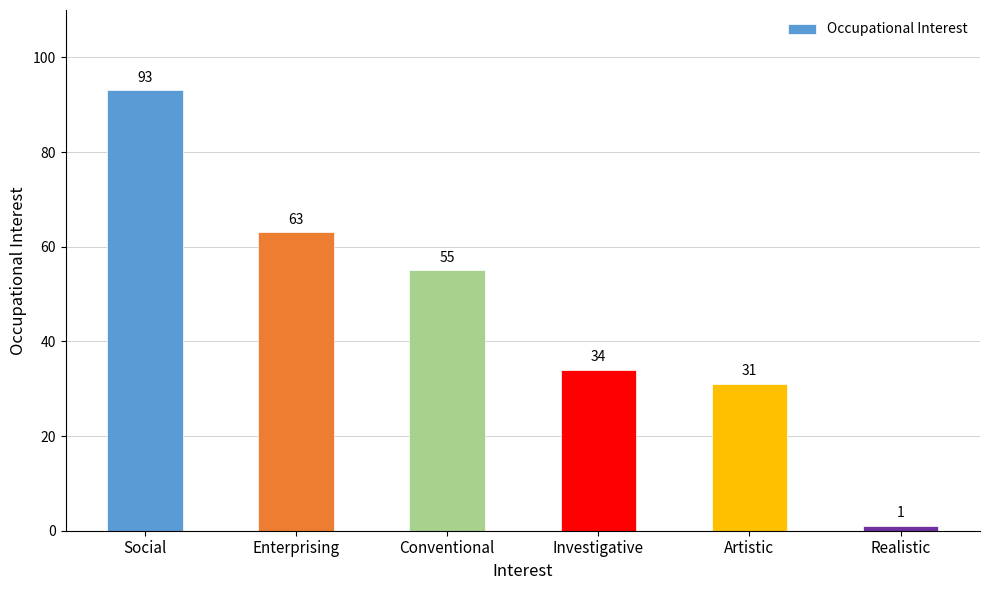

List the labels in order of value, smallest first.

Realistic, Artistic, Investigative, Conventional, Enterprising, Social